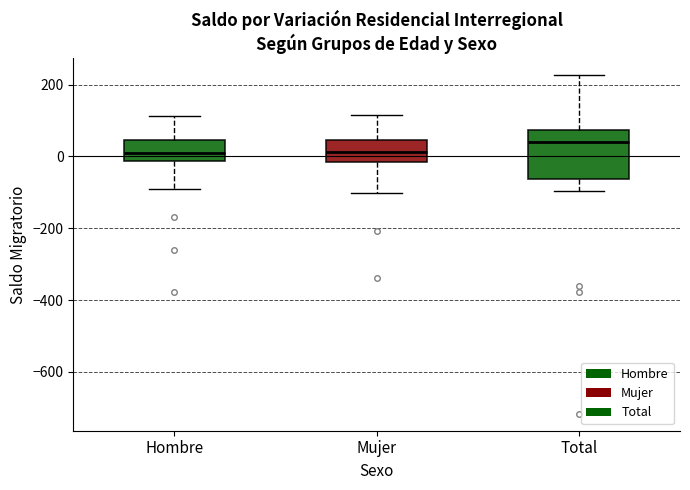

Reading left to right, read every box against the y-axis: the position of its median line, the range the box covers, and the ends of its whiskers. The values are not printed on the chart, so give them approximately, as read against the axis.

Hombre: median 20, box -20 to 40, whiskers -80 to 120
Mujer: median 20, box -20 to 40, whiskers -100 to 120
Total: median 40, box -60 to 80, whiskers -100 to 220